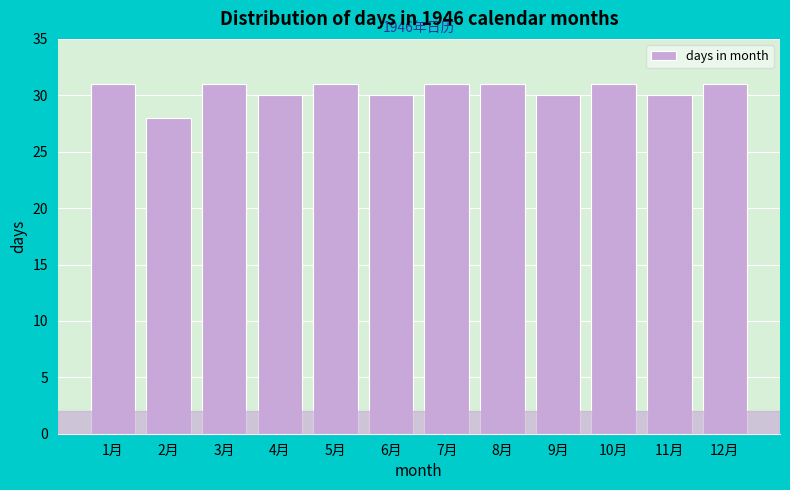

Reading left to right, what are all the values shown in this chart?

1月=31	2月=28	3月=31	4月=30	5月=31	6月=30	7月=31	8月=31	9月=30	10月=31	11月=30	12月=31